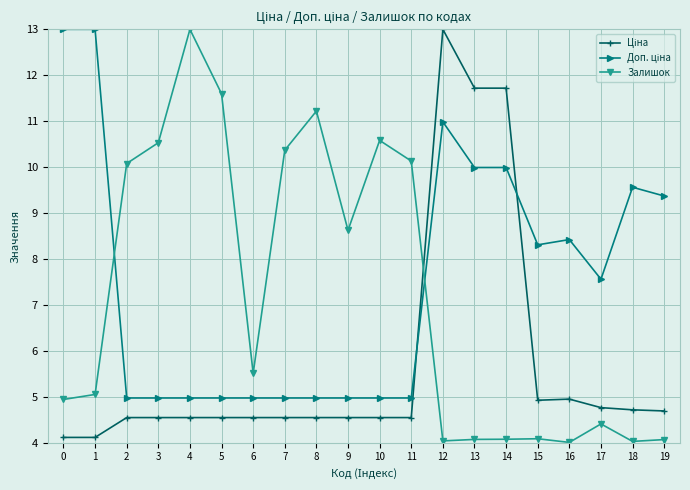

What is the maximum value shown in the chart?

13.0